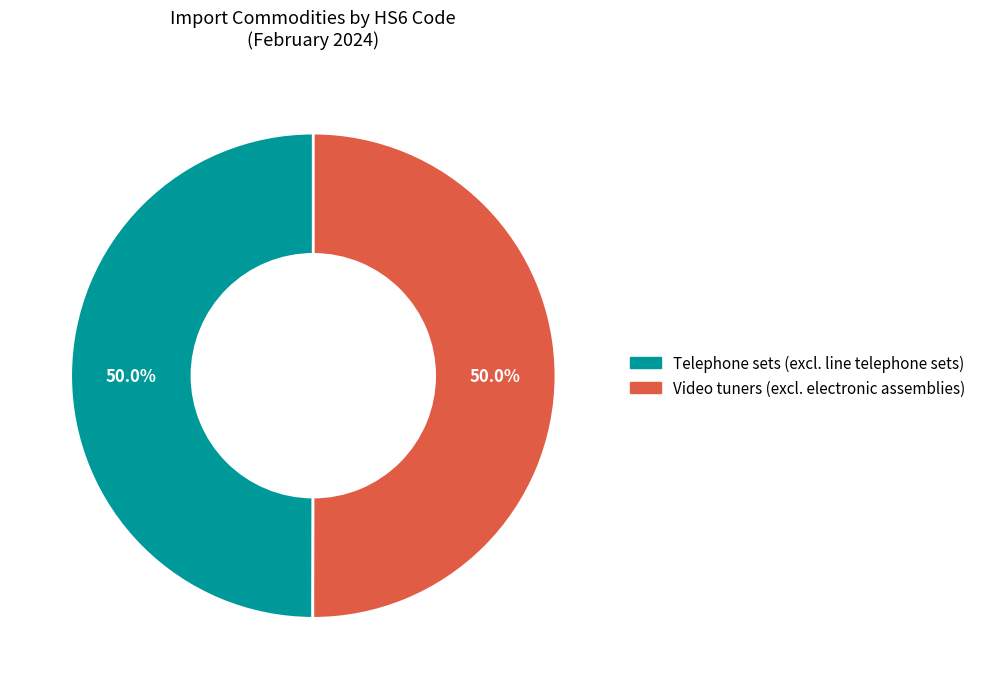

True or false: Video tuners (excl. electronic assemblies) accounts for 59% of the total.

False